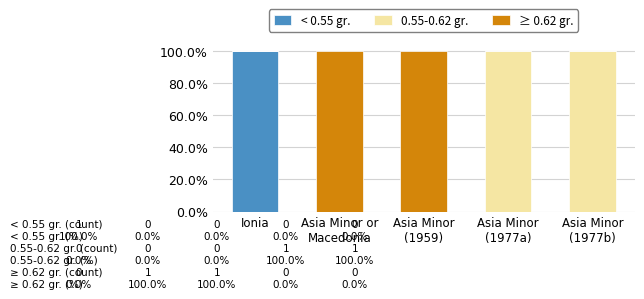

Is it true that < 0.55 gr. equals 100 at Ionia?

True